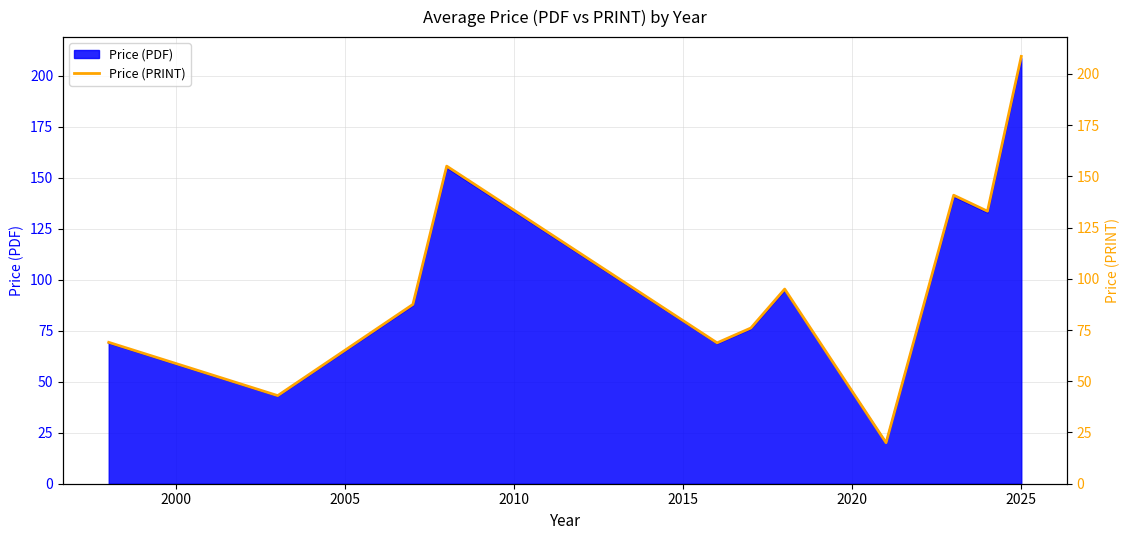

Is it true that the value at 1995 is 121.3?

False